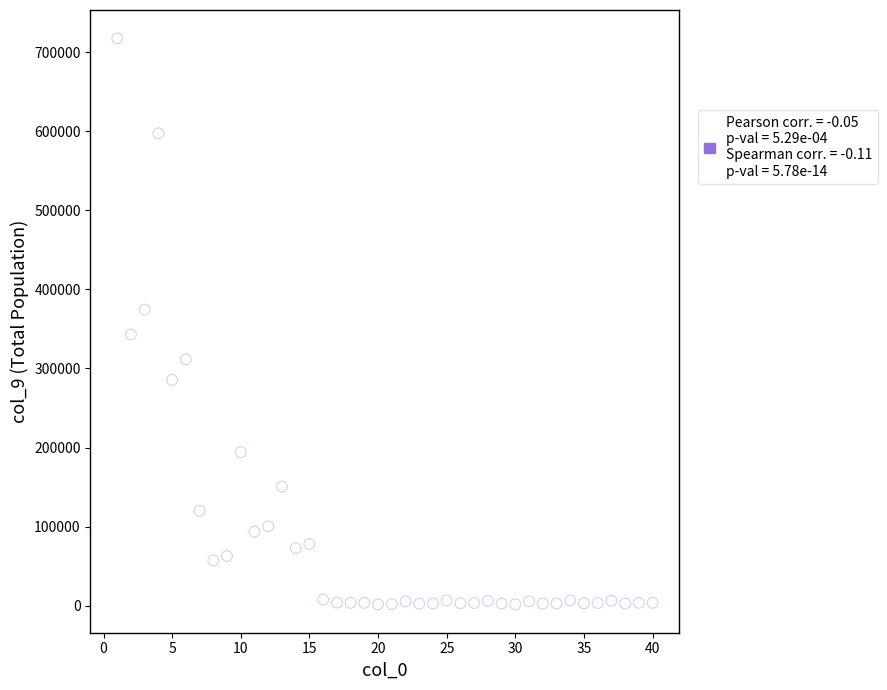

What is the range of Y values (max minus min)?

715624